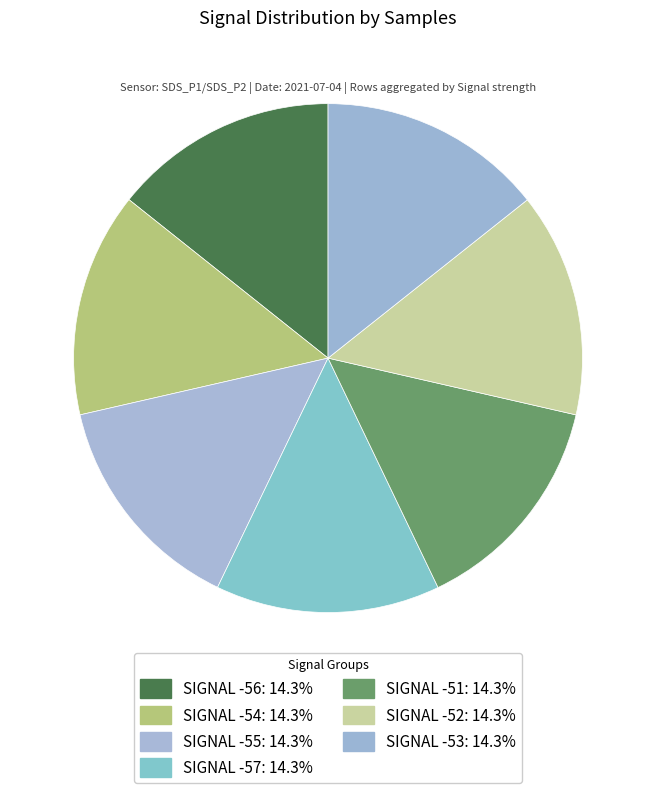

How many segments does this pie chart have?

7